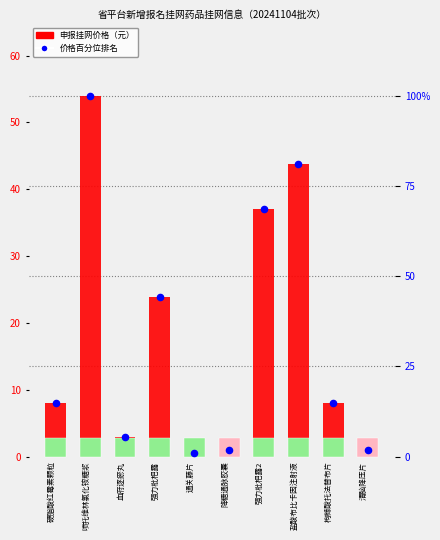

Which series contains the highest Y value?

价格百分位排名